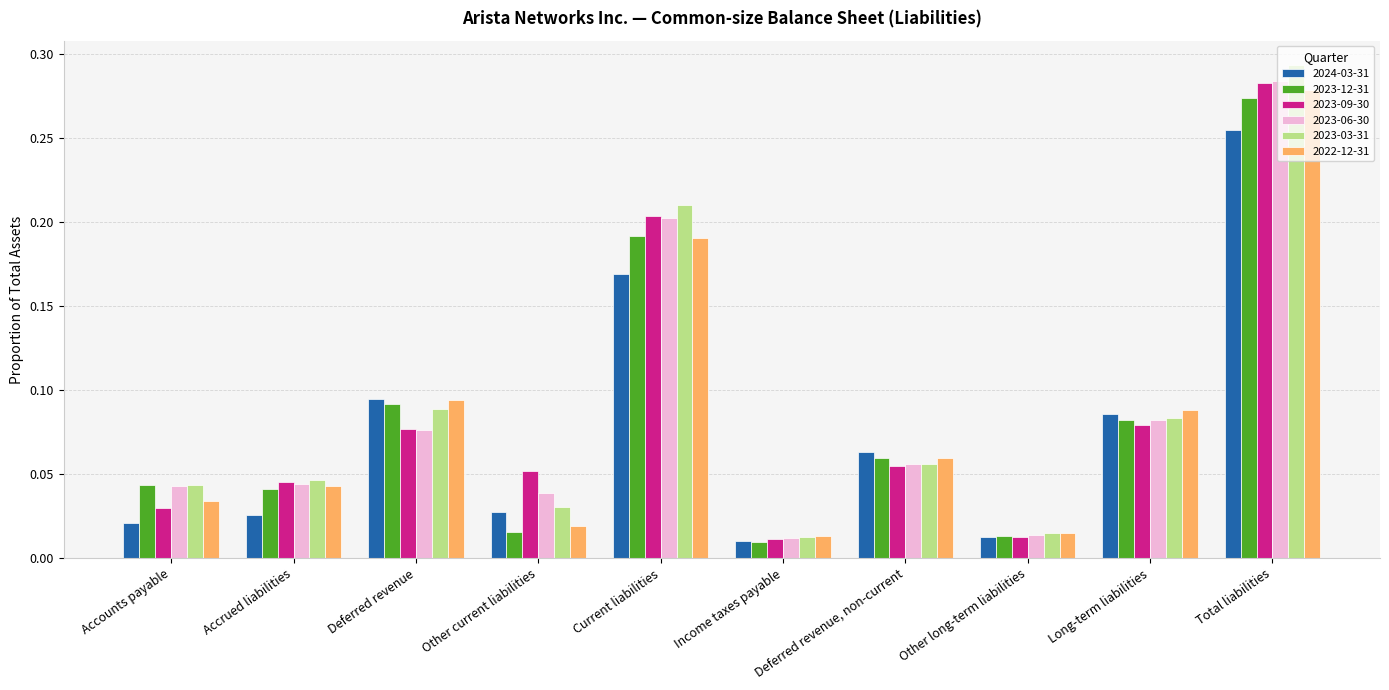

How many bars are there in total?

60